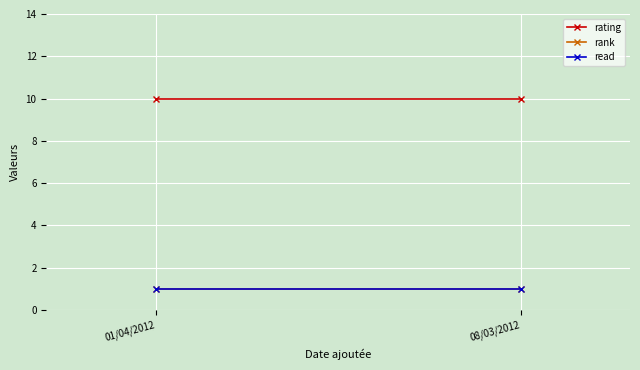

At which category is the sum across all series the highest?

01/04/2012